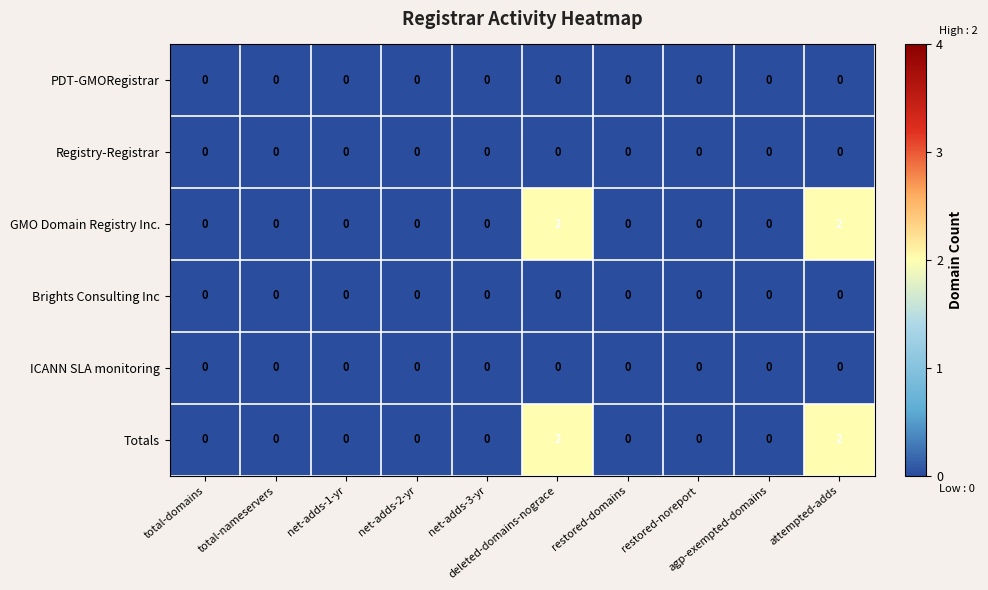

Count the Totals values in the range 0 to 1.

8